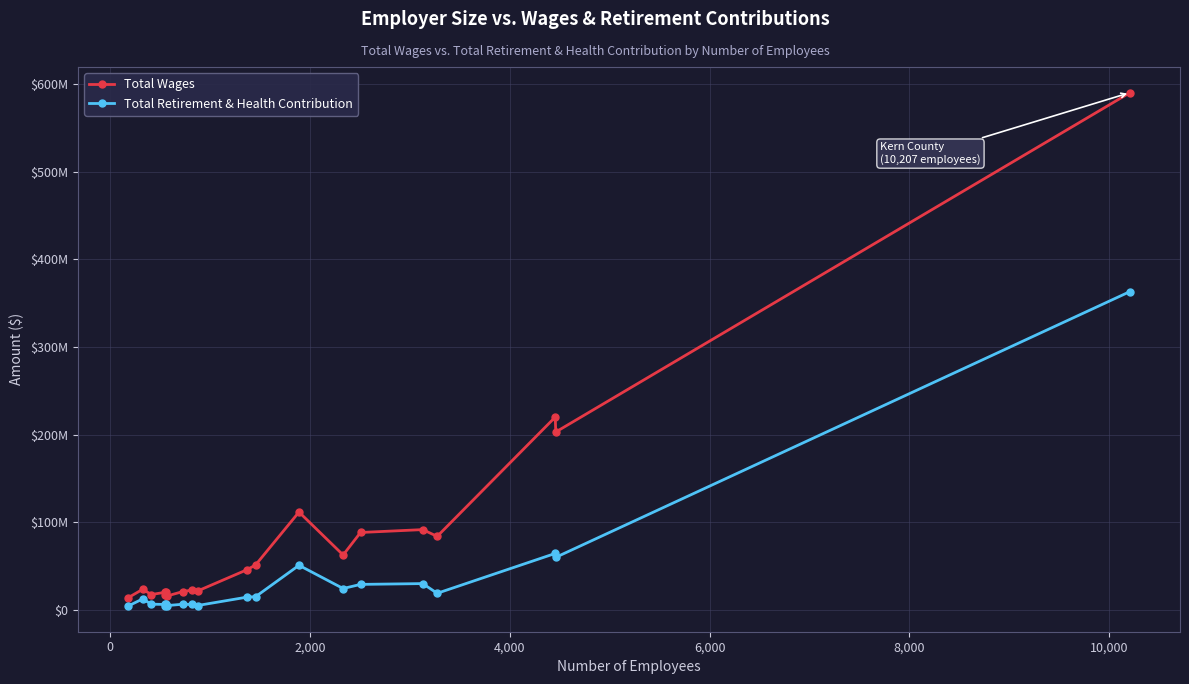

In Total Wages, how many points are lower than both neighbors (excluding endpoints)?

7